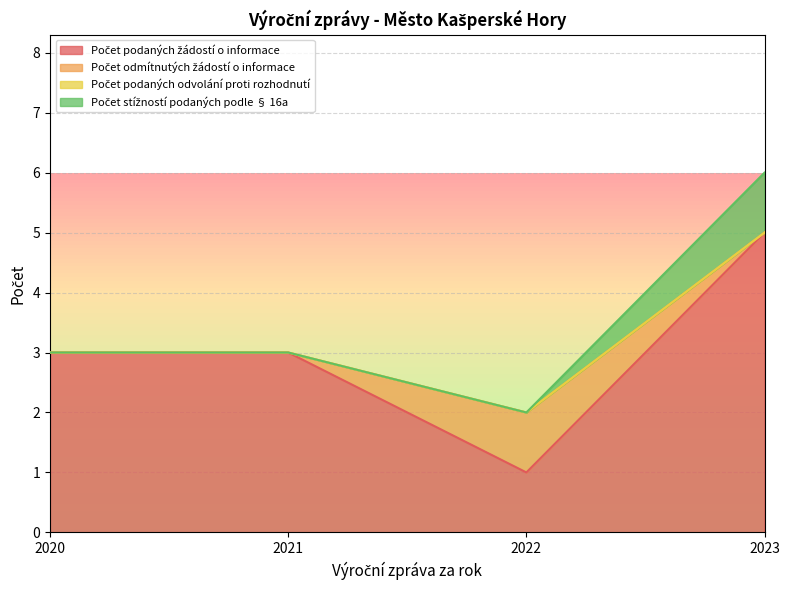

Where is Počet podaných odvolání proti rozhodnutí nearest to the value 0?

2020